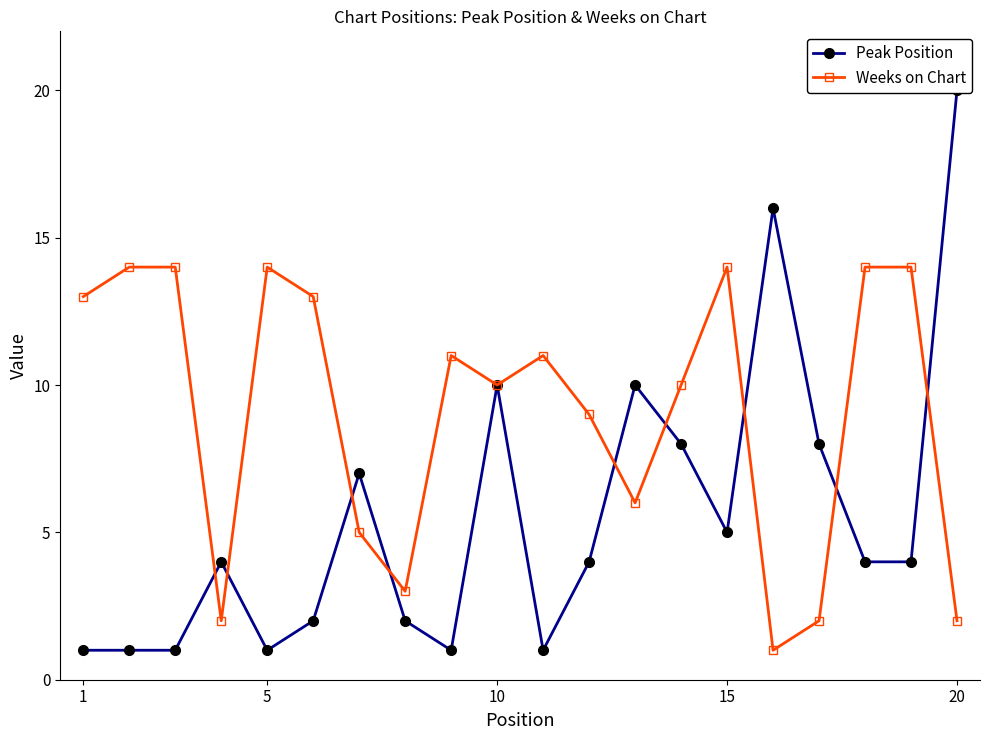

How many interior local valleys does the Weeks on Chart series have?

5